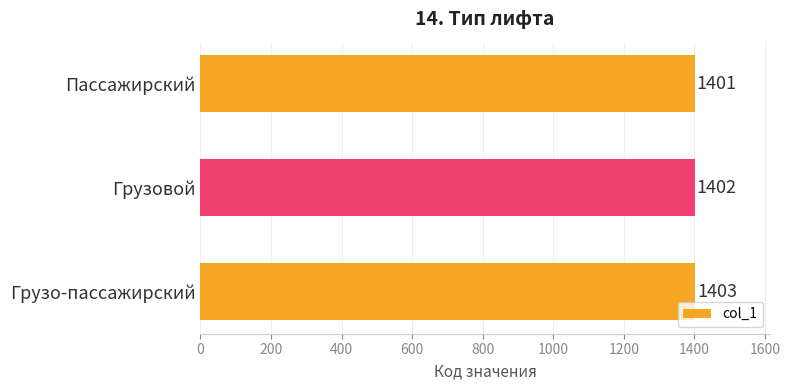

What is the sum of all values?

4206